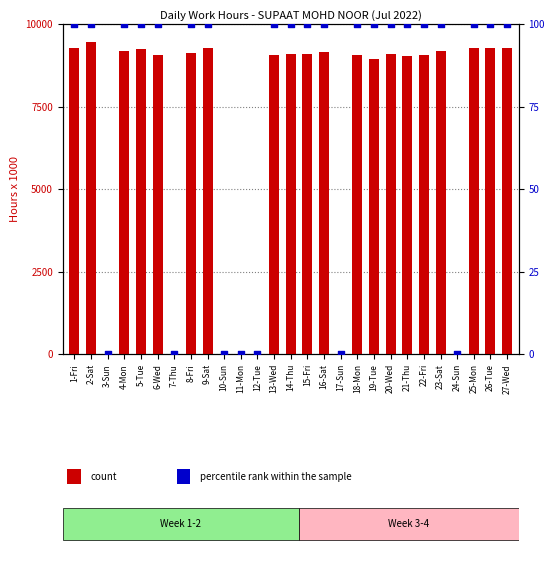

Is the value of count at 7-Thu greater than the value of percentile rank within the sample at 15-Fri?

No